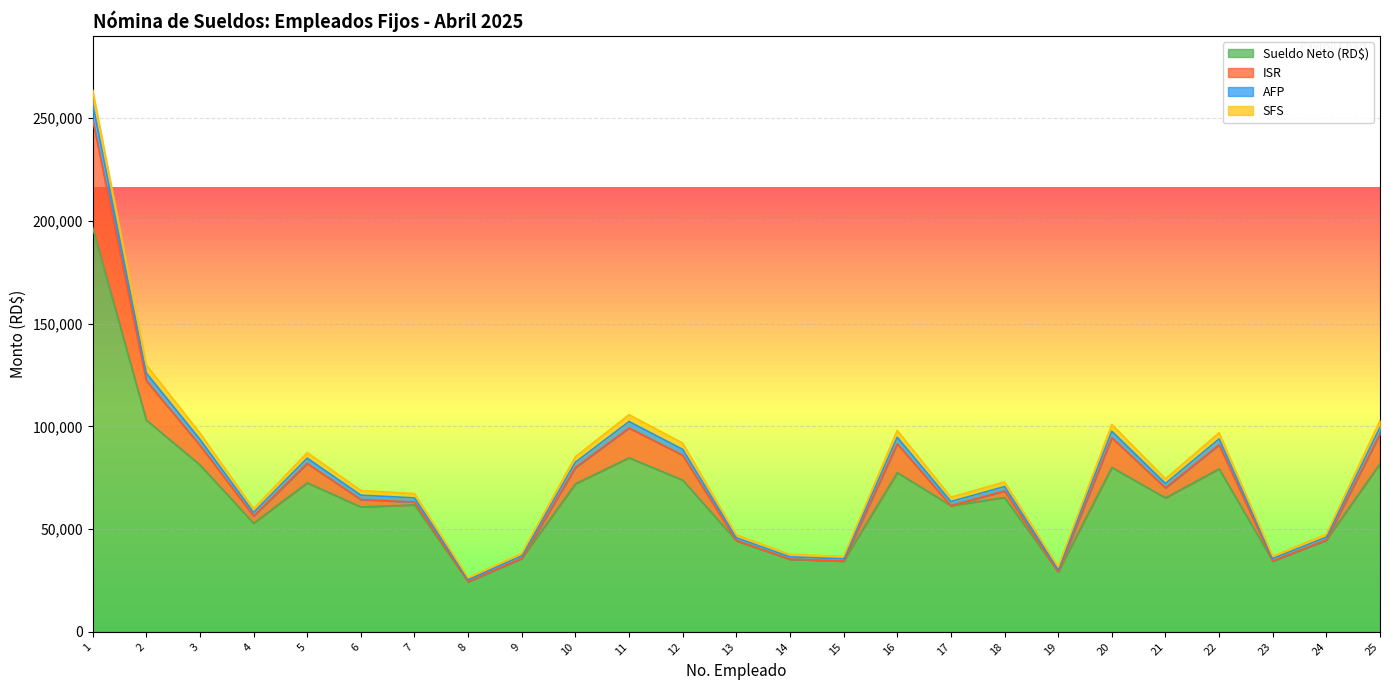

True or false: Sueldo Neto (RD$) and ISR intersect in this chart.

False